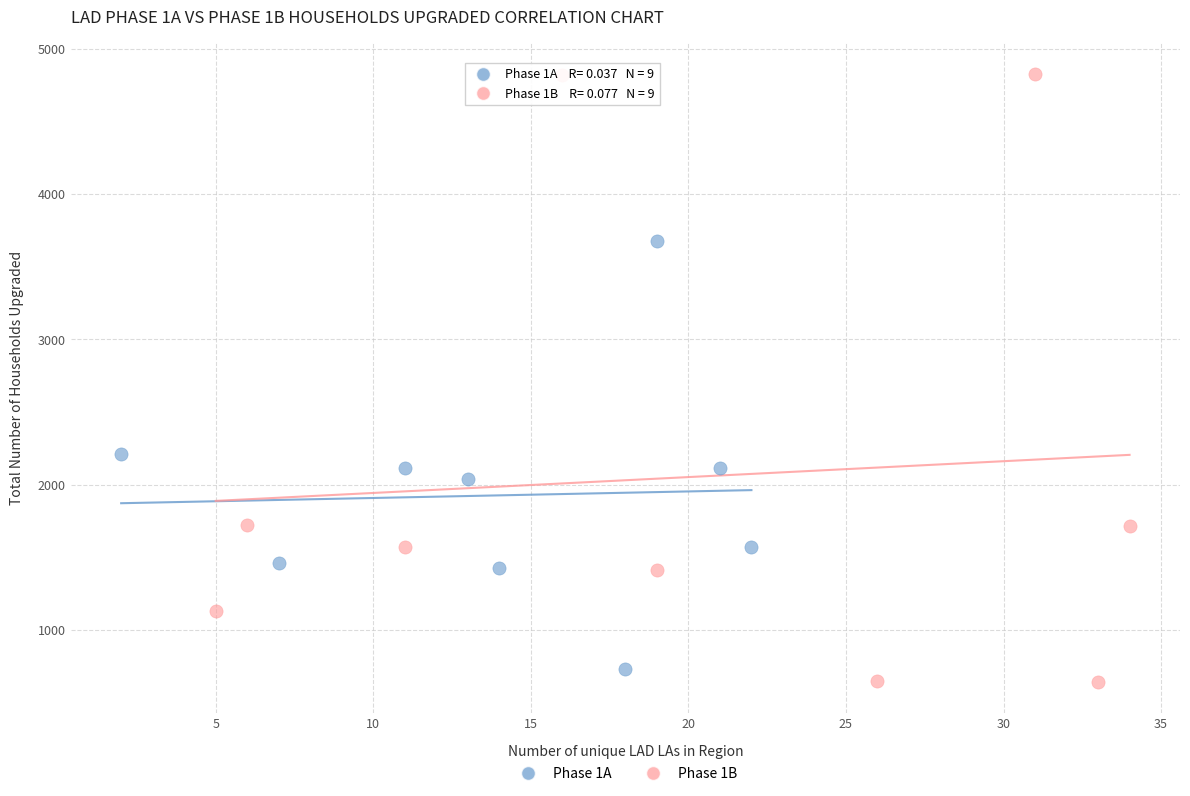

Which series has the widest spread of Y values?

Phase 1B